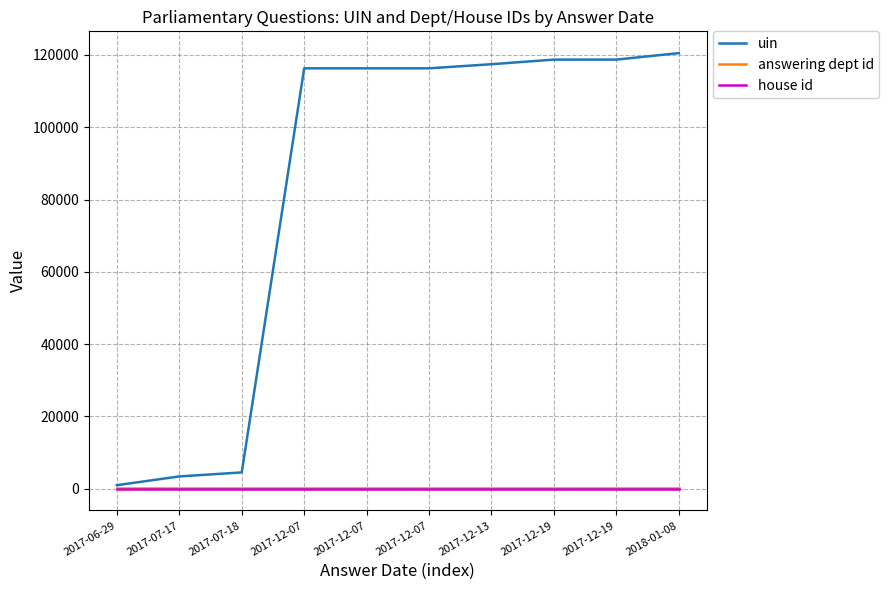

What are all the series names shown in the legend?

uin, answering dept id, house id